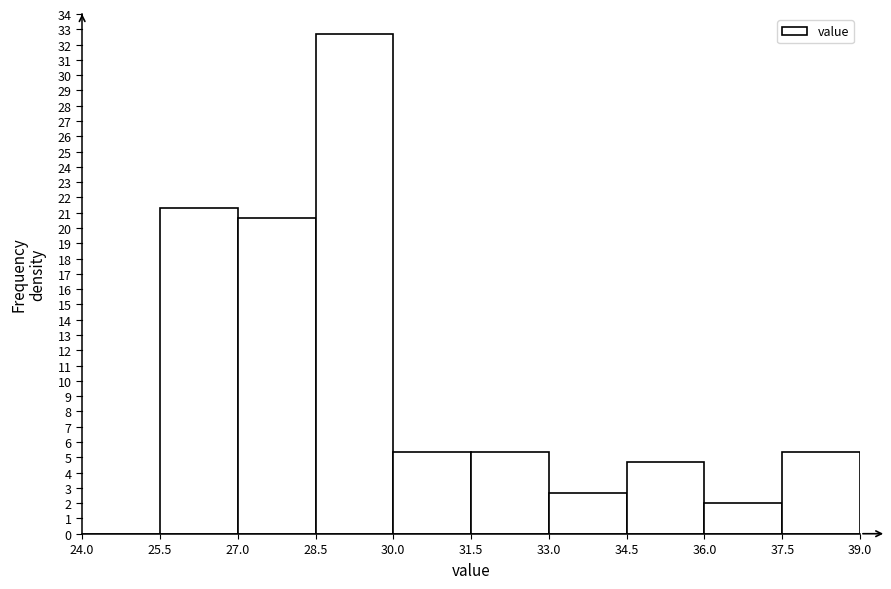

Reading left to right, transcribe this chart: for each bar, give the range it covers on the x-axis and its height. The values are not printed on the chart, so give them approximately, as read against the axis.

24.0 to 25.5: 0
25.5 to 27.0: 21.3
27.0 to 28.5: 20.7
28.5 to 30.0: 32.7
30.0 to 31.5: 5.3
31.5 to 33.0: 5.3
33.0 to 34.5: 2.7
34.5 to 36.0: 4.7
36.0 to 37.5: 2.0
37.5 to 39.0: 5.3